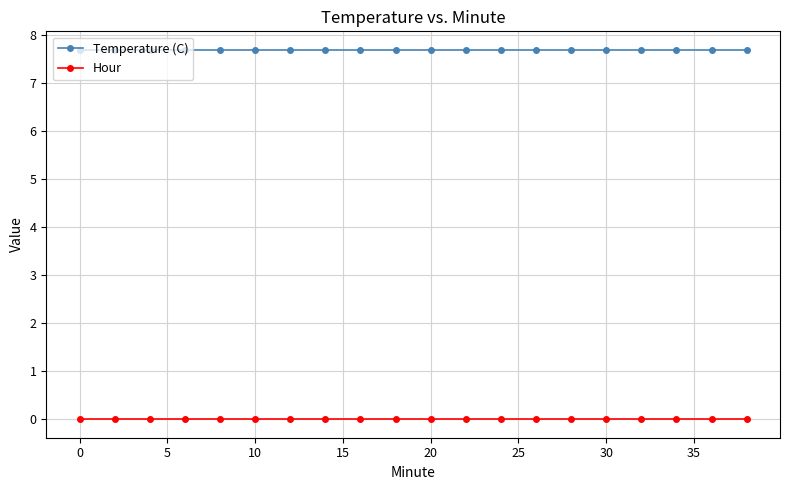

What is the sum of all Temperature (C) values?

154.0